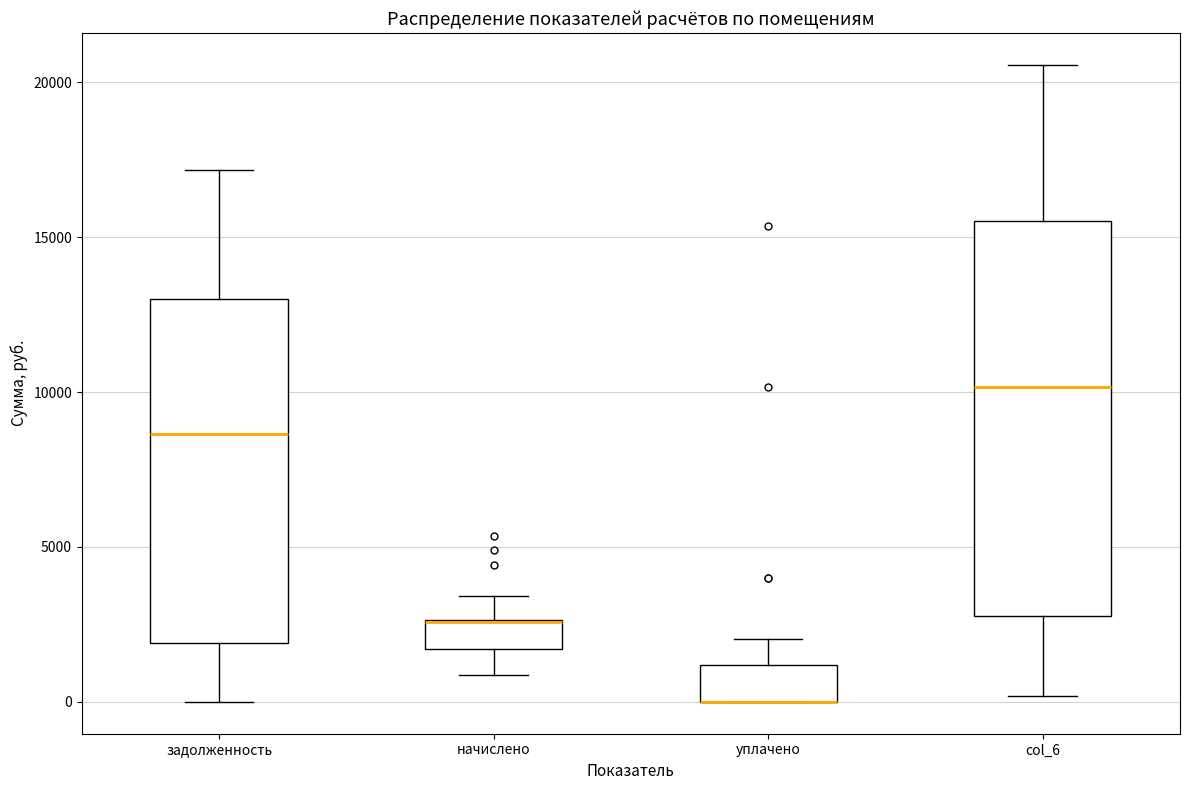

Which box is the tallest, from its lower edge to its upper edge?

col_6